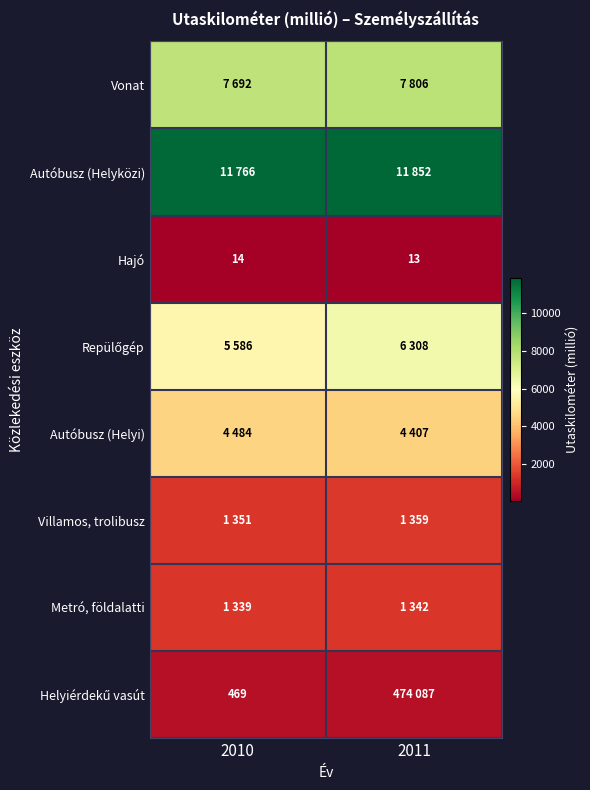

What is the minimum value for Hajó?

13